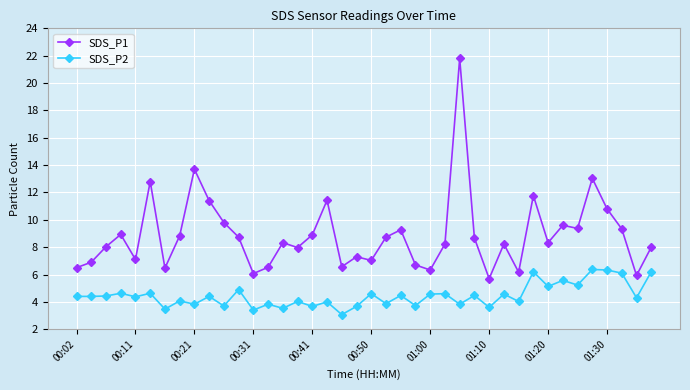

Count the number of categories in the chart.

40